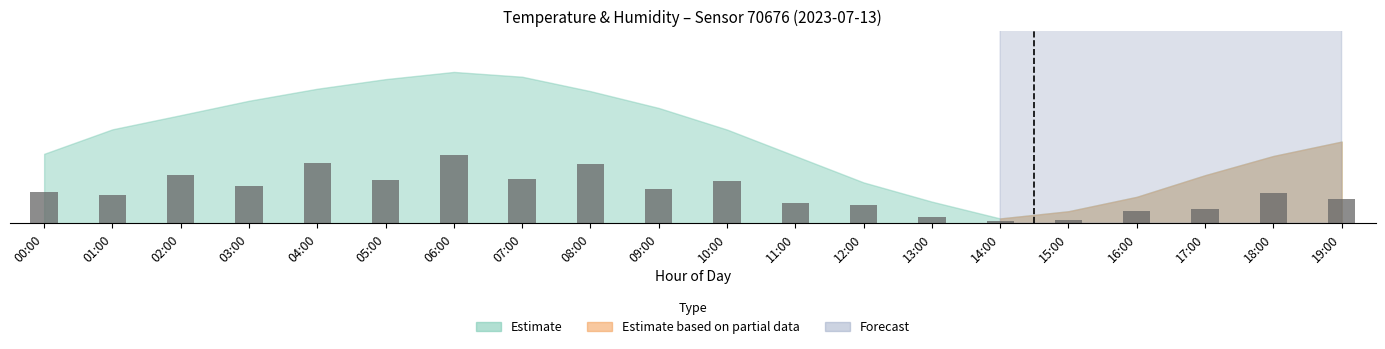

Where is the data nearest to the value 1?

19:00